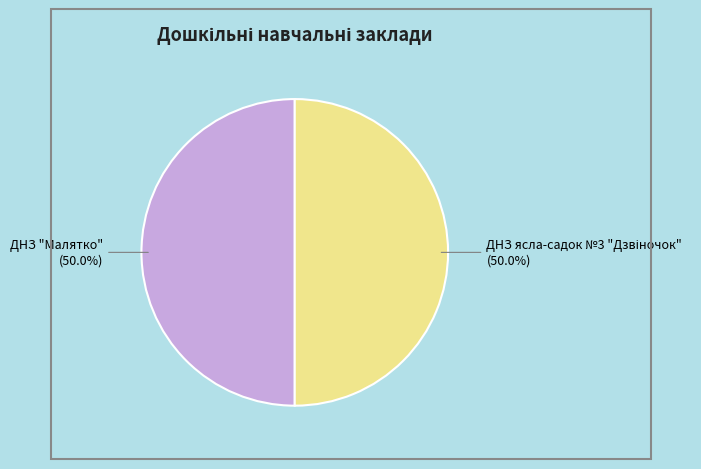

Count the number of slices in the pie.

2